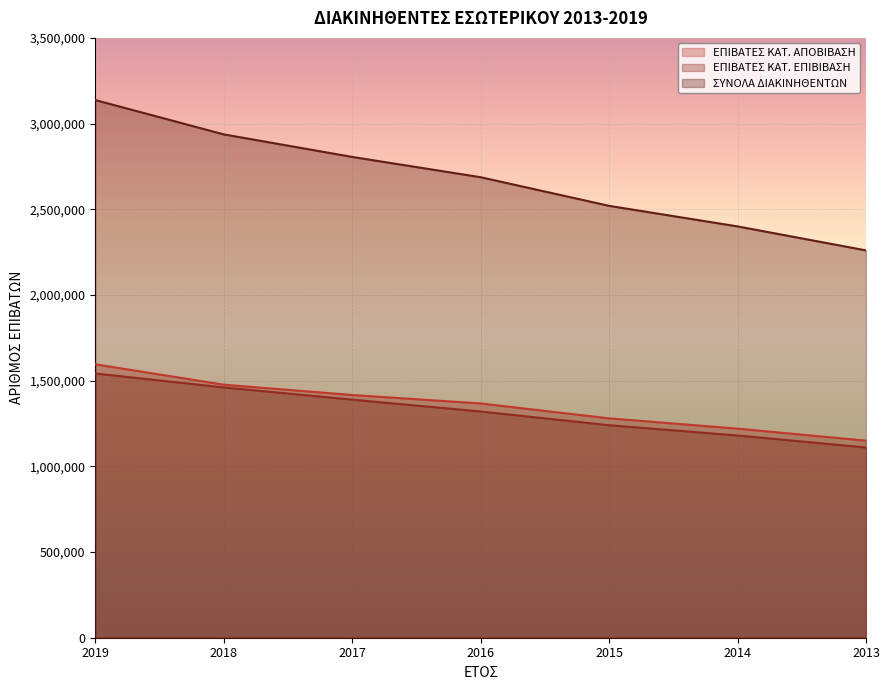

The value of ΣΥΝΟΛΑ ΔΙΑΚΙΝΗΘΕΝΤΩΝ at 2019 is 3137320. True or false?

True